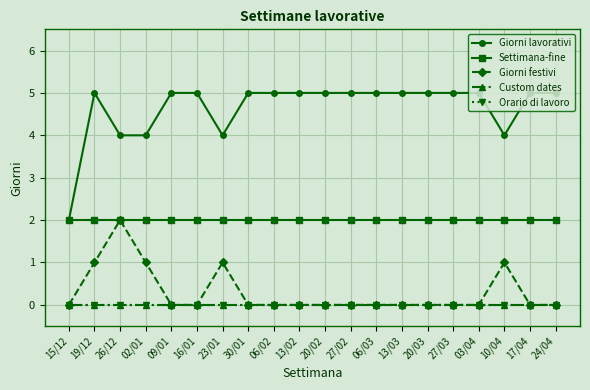

True or false: Giorni festivi and Settimana-fine cross at least once.

False